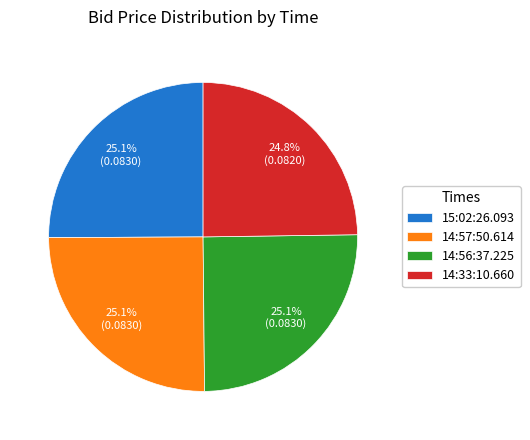

Count the number of slices in the pie.

4